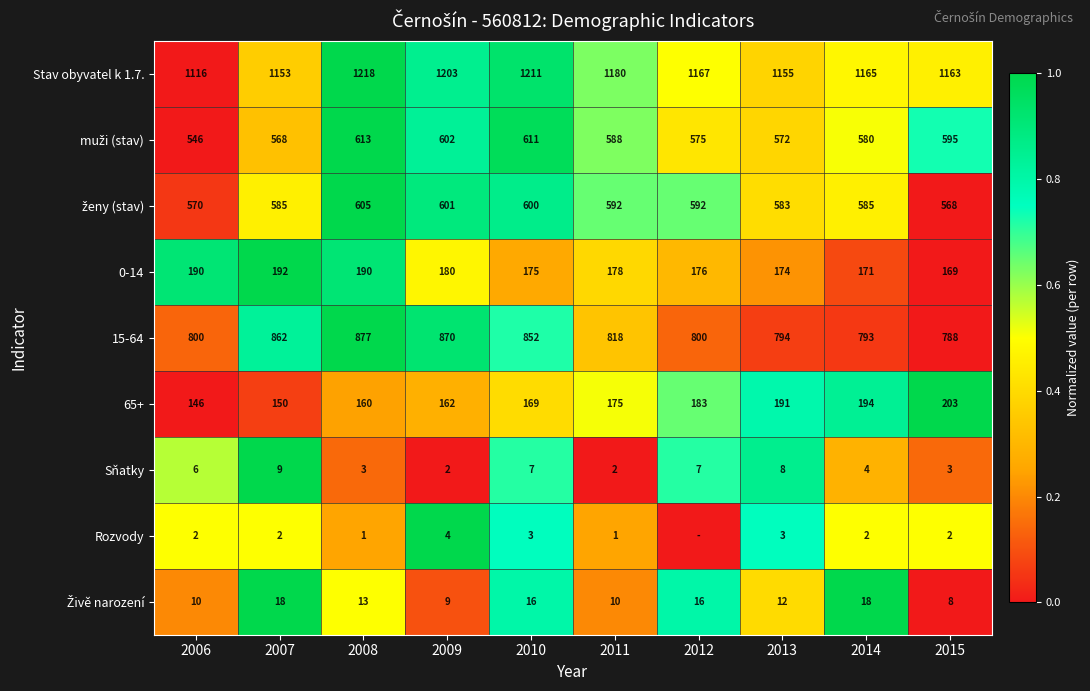

What is the maximum value for 15-64?

877